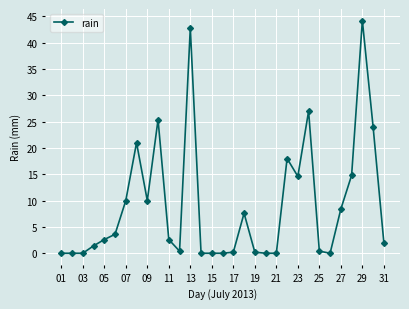

True or false: there are more than 2 points higher than both neighbors.

True